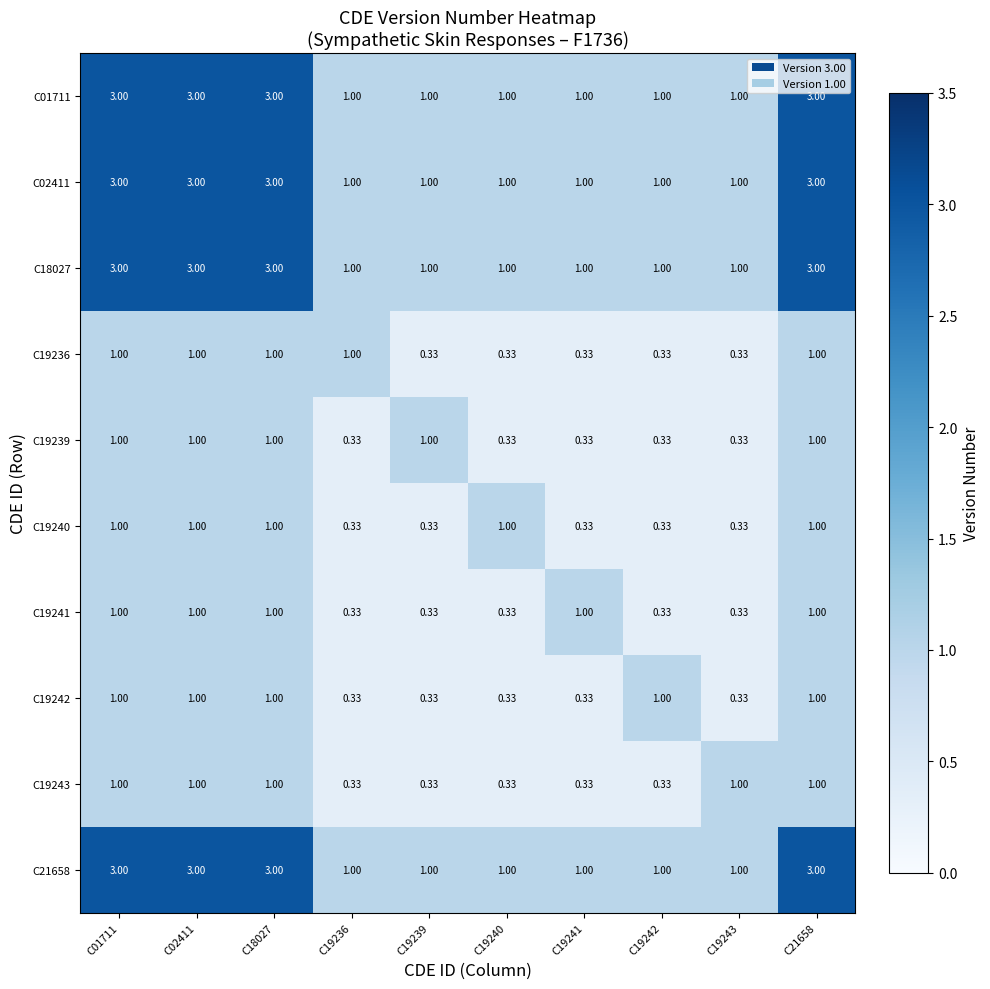

How many data points does each series have?

10